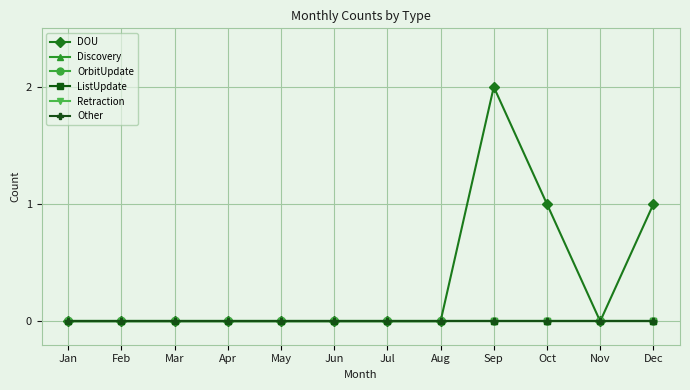

In DOU, how many points are lower than both neighbors (excluding endpoints)?

1